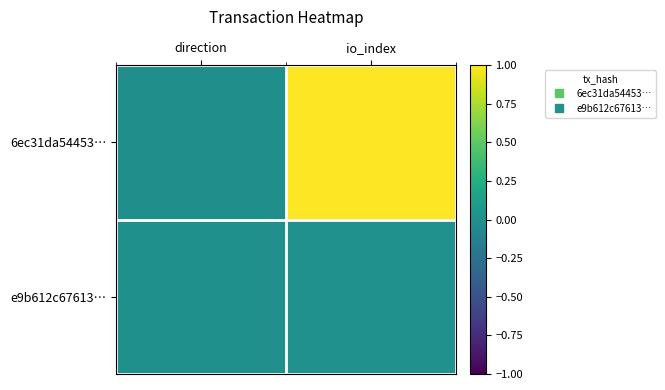

At which category does the chart reach its minimum across all series?

direction